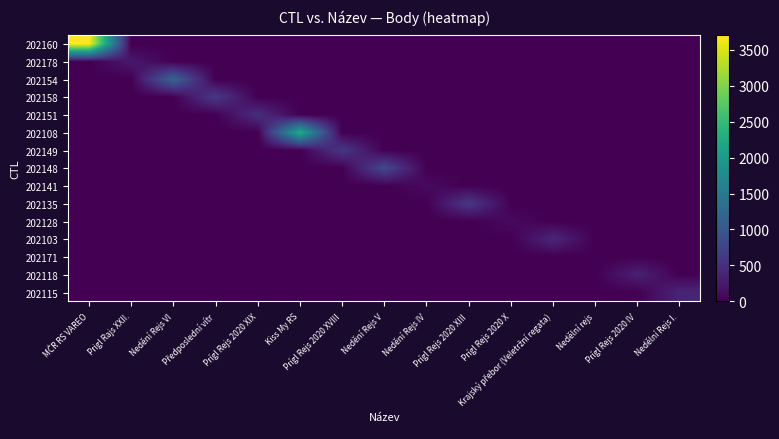

Rank the series by their maximum value, from highest to lowest.

202160, 202108, 202154, 202148, 202158, 202135, 202149, 202151, 202103, 202115, 202118, 202178, 202141, 202128, 202171